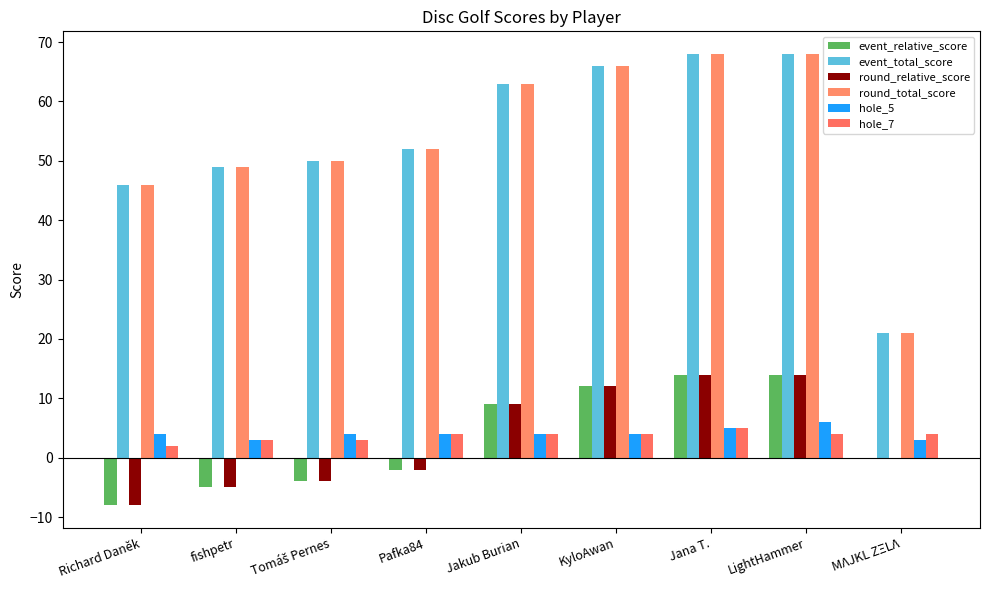

What is the label of the 3rd bar from the right?

Jana T.